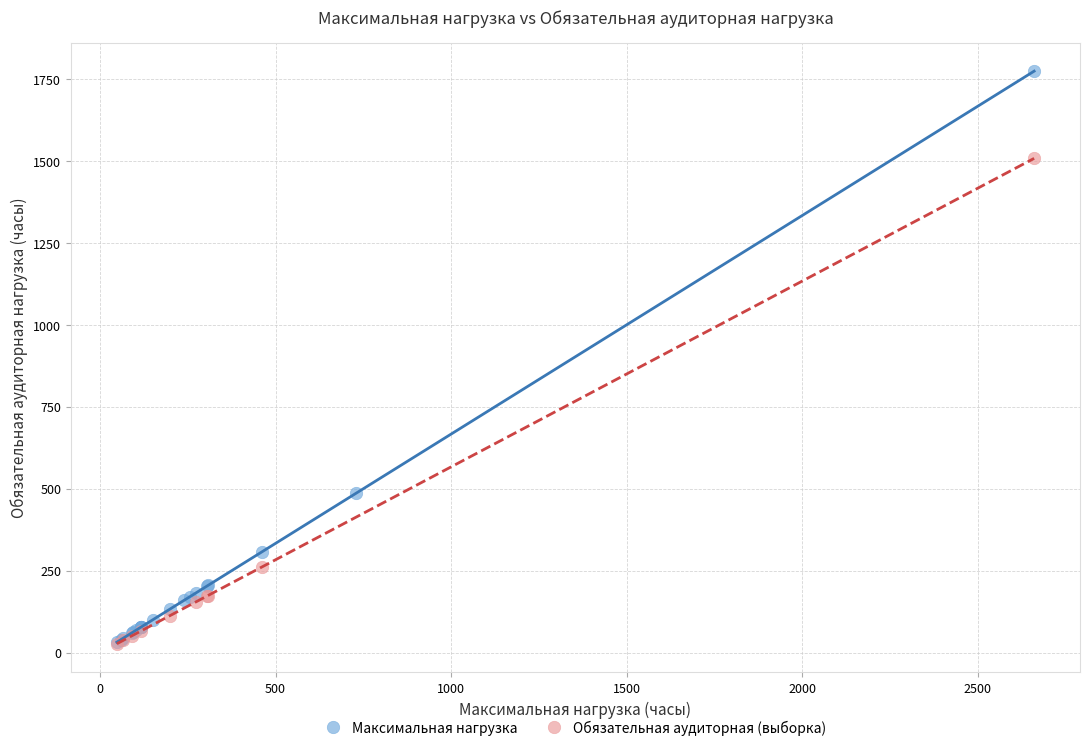

Which series has the largest Y range (max minus min)?

Максимальная нагрузка